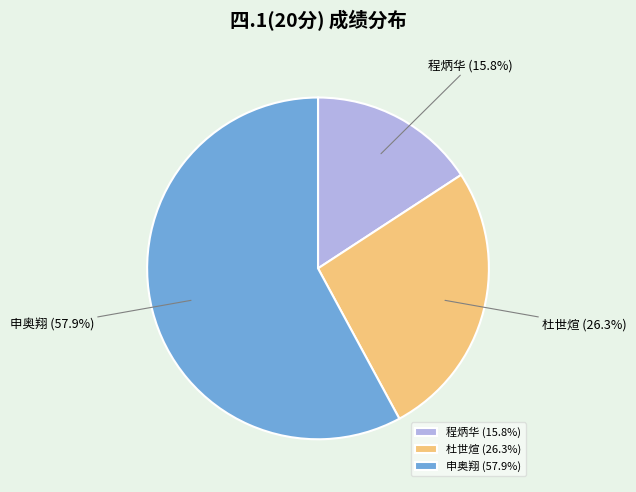

How much of the chart is everything except 申奥翔 (57.9%)?

42.1%